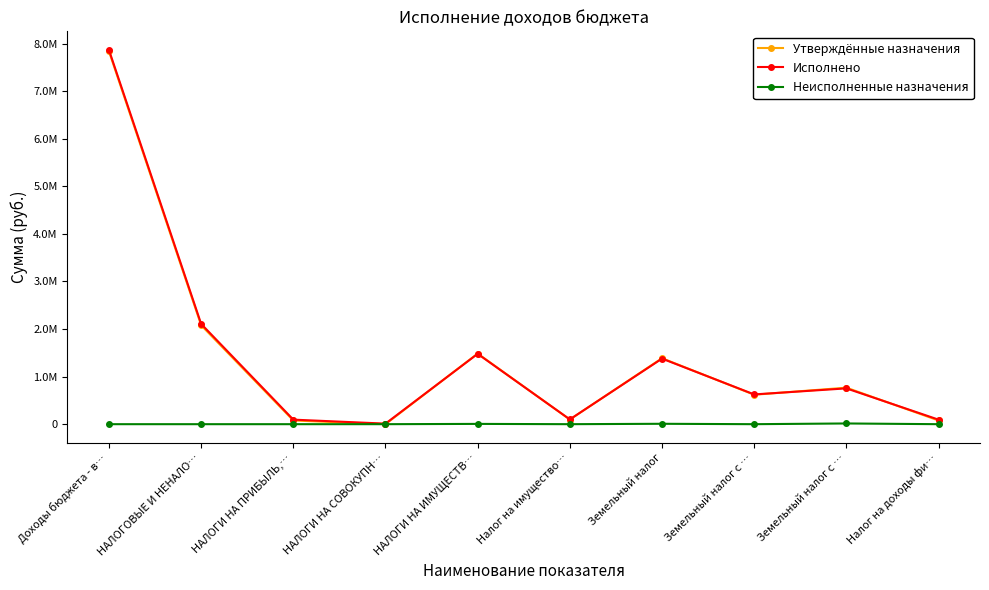

List the series in order of their peak value, highest first.

Исполнено, Утверждённые назначения, Неисполненные назначения